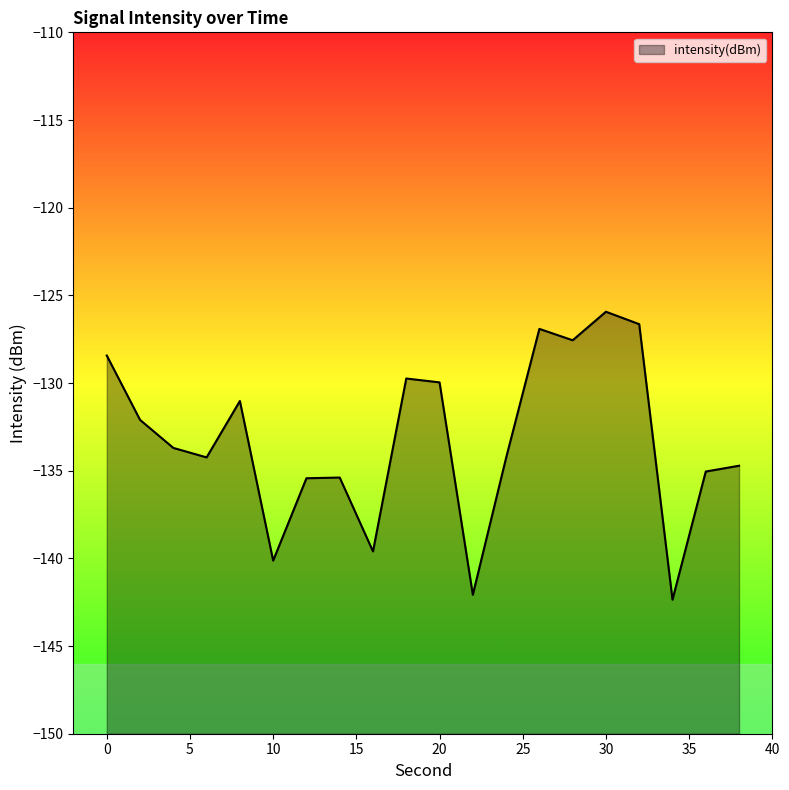

Reading right to left, extract all data points from this chart.

38=-134.7	36=-135.0	34=-142.4	32=-126.6	30=-125.9	28=-127.6	26=-126.9	24=-134.3	22=-142.1	20=-130.0	18=-129.7	16=-139.6	14=-135.4	12=-135.4	10=-140.1	8=-131.0	6=-134.2	4=-133.7	2=-132.1	0=-128.4